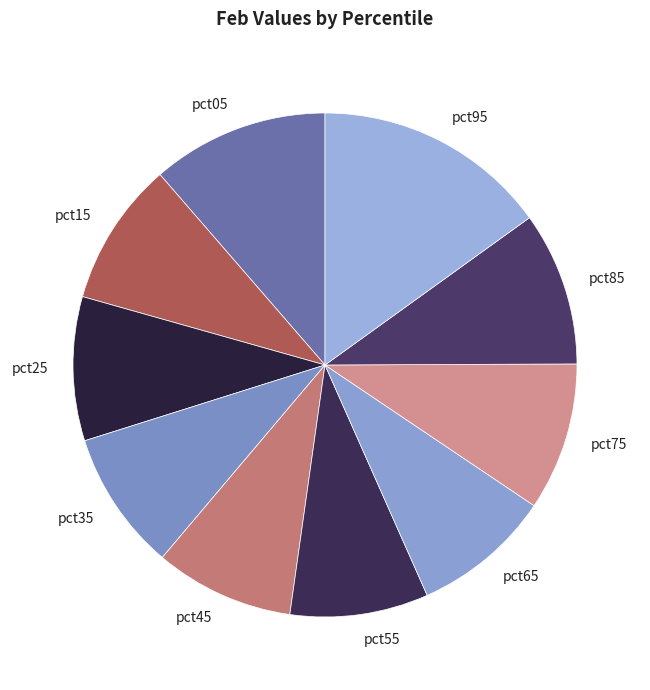

Between pct85 and pct45, which is larger?

pct85